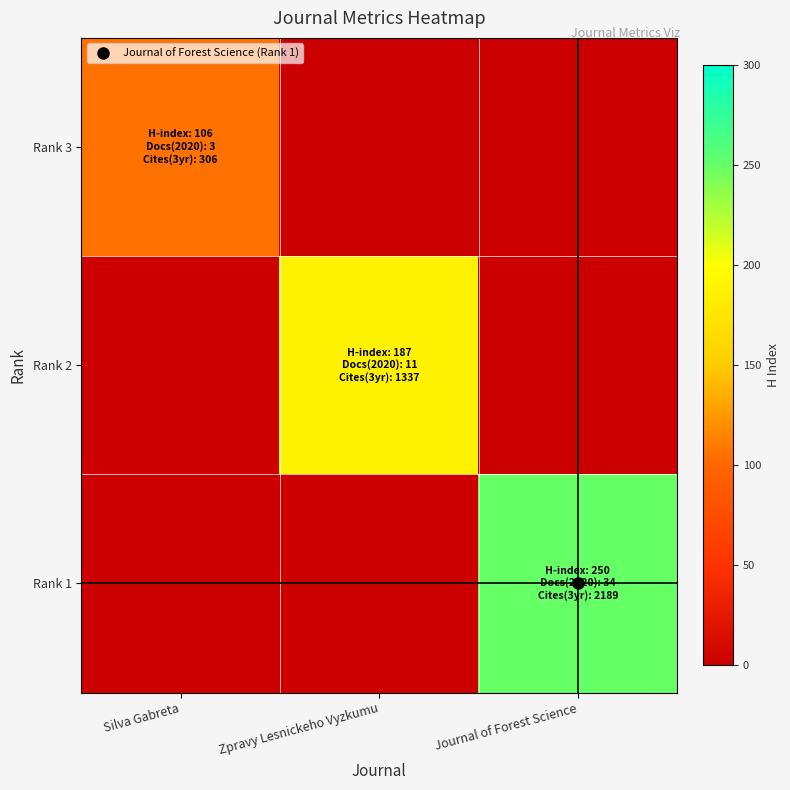

At how many categories does at least one series exceed 43?

3